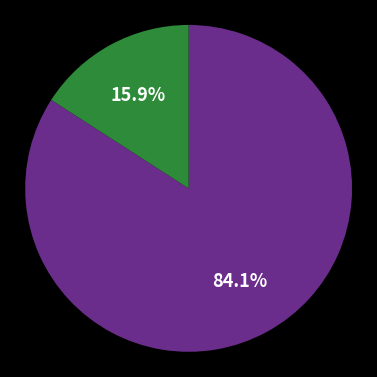

Is there any slice that represents more than half of the pie?

Yes